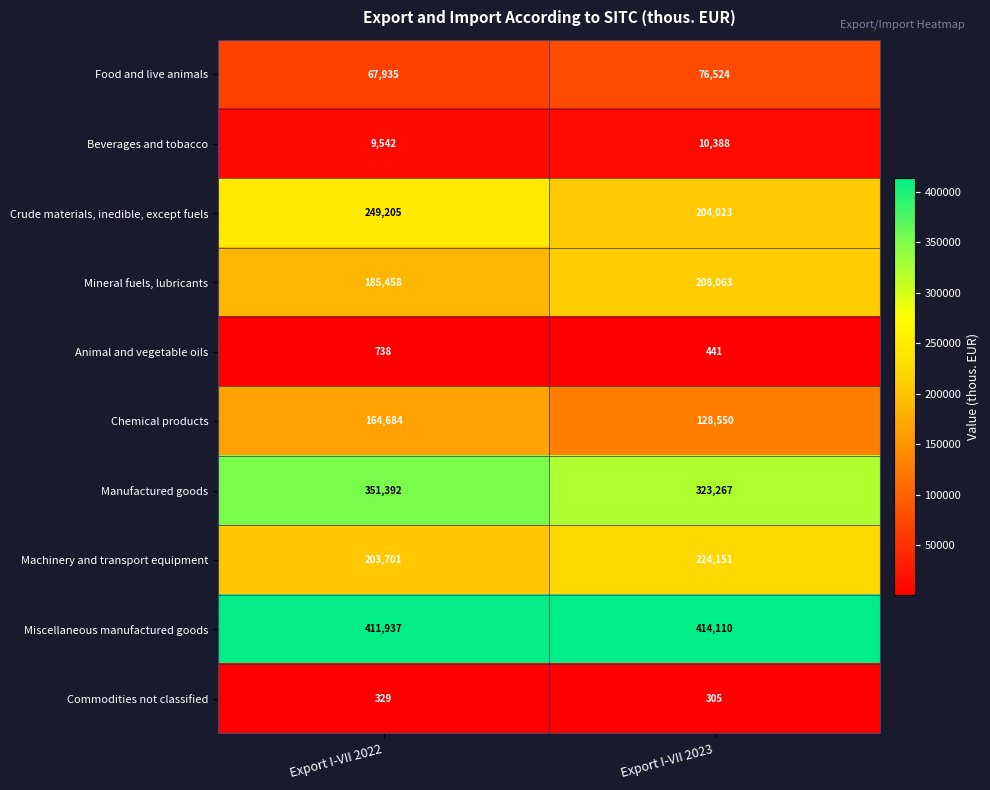

Rank the categories by Commodities not classified value from highest to lowest.

Export I-VII 2022, Export I-VII 2023